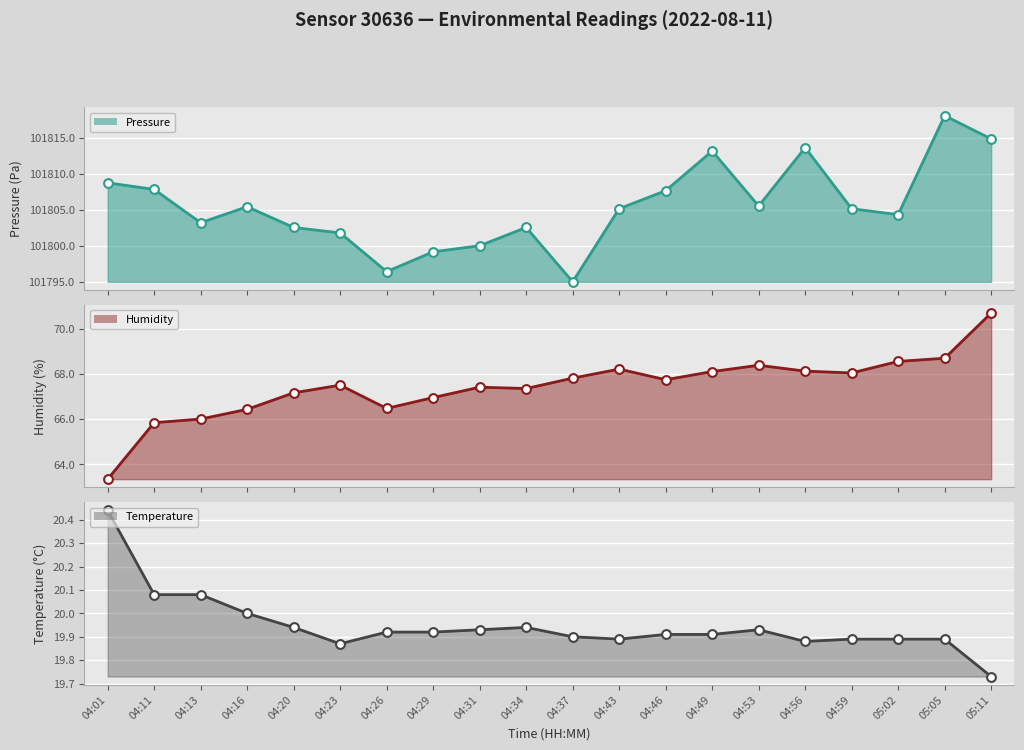

What are all the series names shown in the legend?

pressure line, humidity line, temperature line